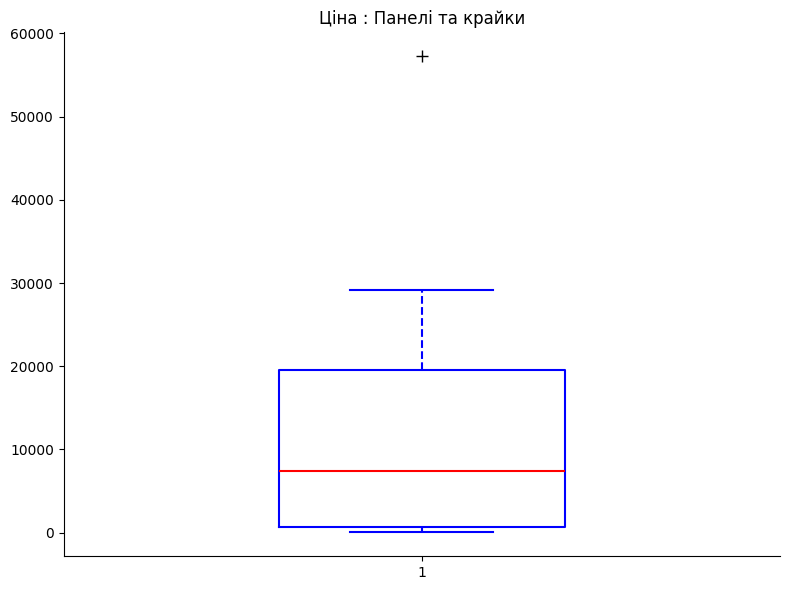

Read this box plot against the y-axis: the position of the median line, the range covered by the box, and the ends of both whiskers. The values are not printed on the chart, so give them approximately, as read against the axis.

median 7000, box 1000 to 20000, whiskers 0 to 29000